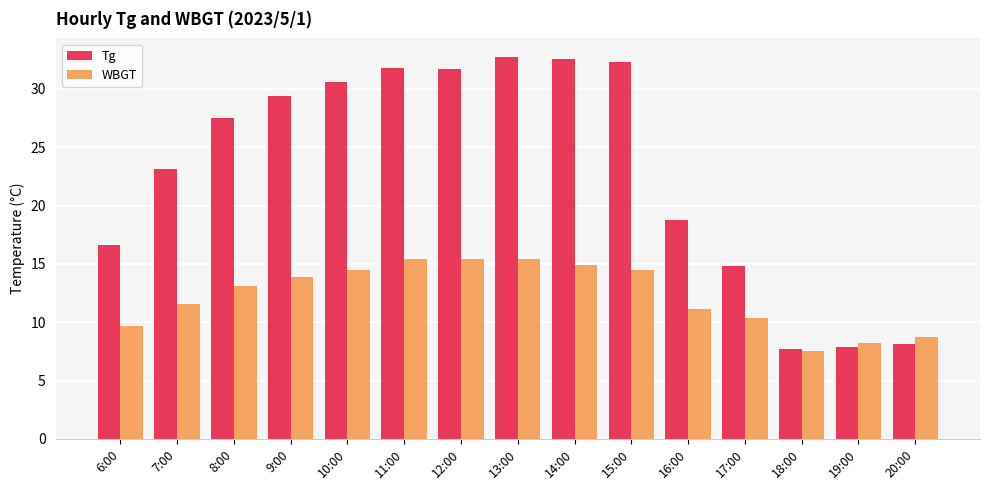

At 13:00, list the series in order from smallest to largest.

WBGT, Tg